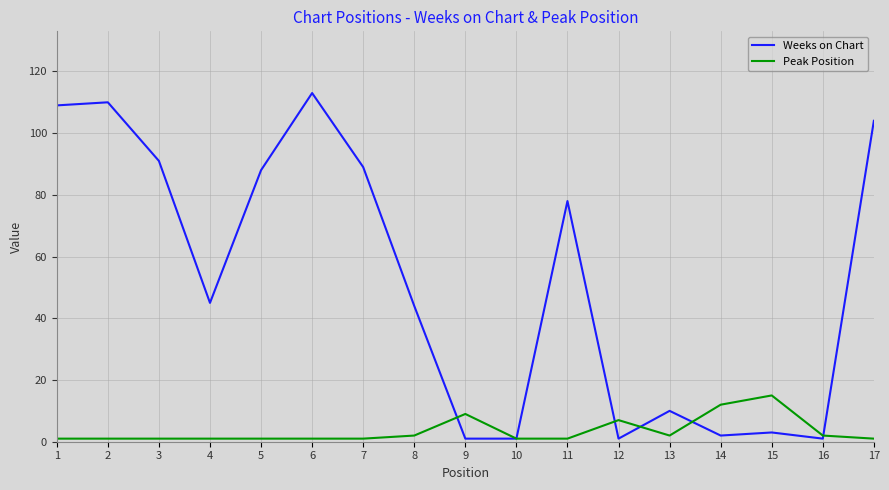

Which series has the largest total across all categories?

Weeks on Chart